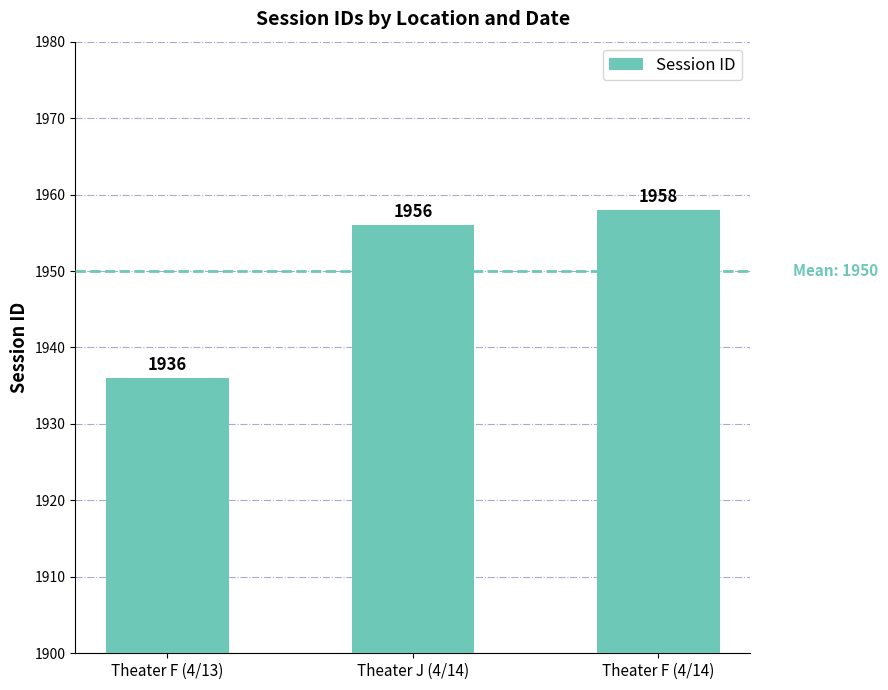

What is the difference between the maximum and minimum values?

22